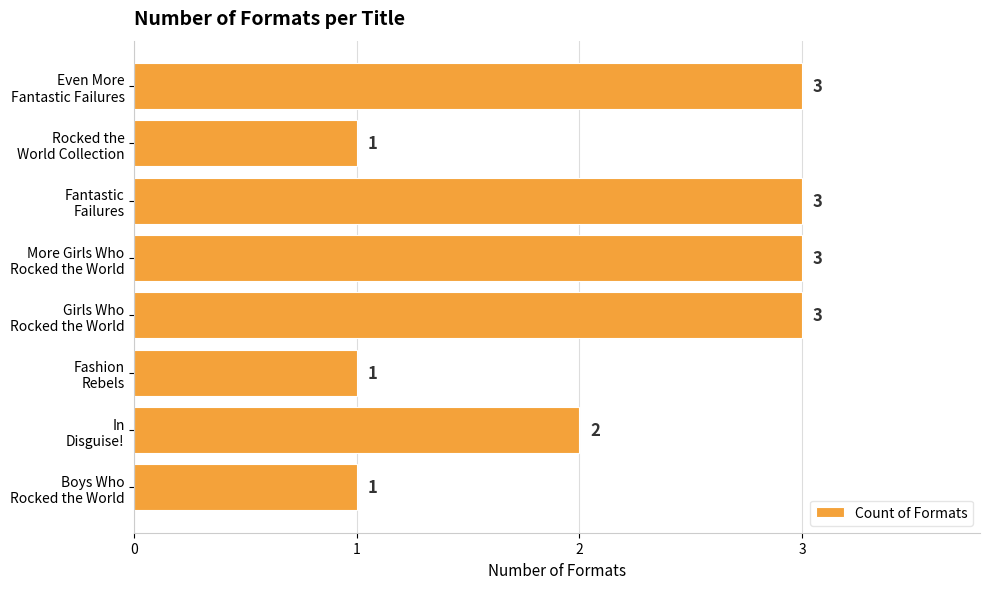

What is the sum of all values?

17